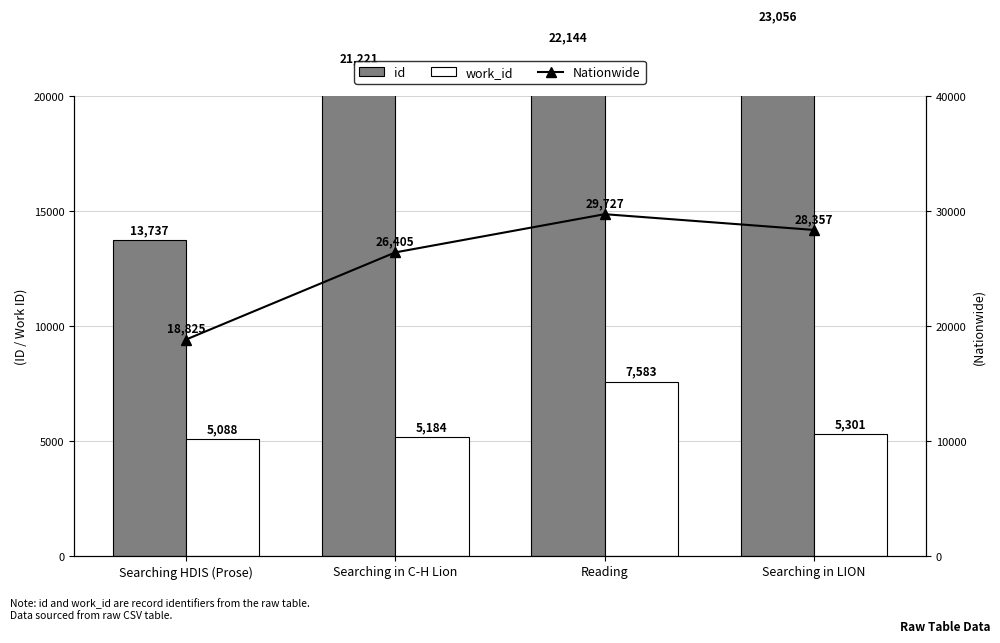

Between Searching HDIS (Prose) and Searching in C-H Lion, which is larger?

Searching in C-H Lion